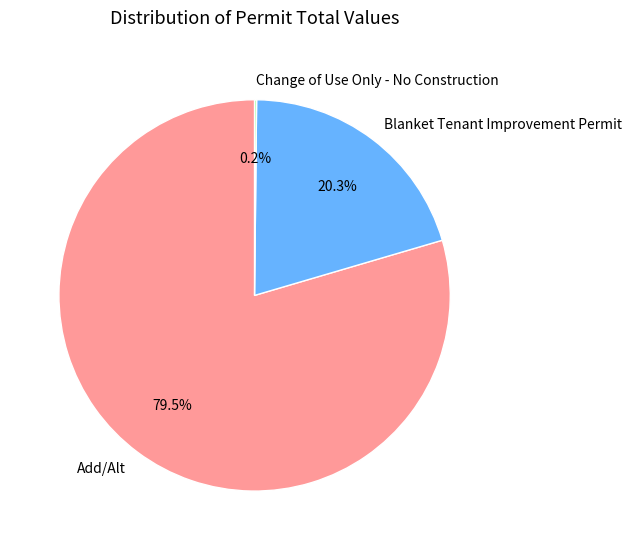

What is the total percentage of Blanket Tenant Improvement Permit and Add/Alt?

99.8%